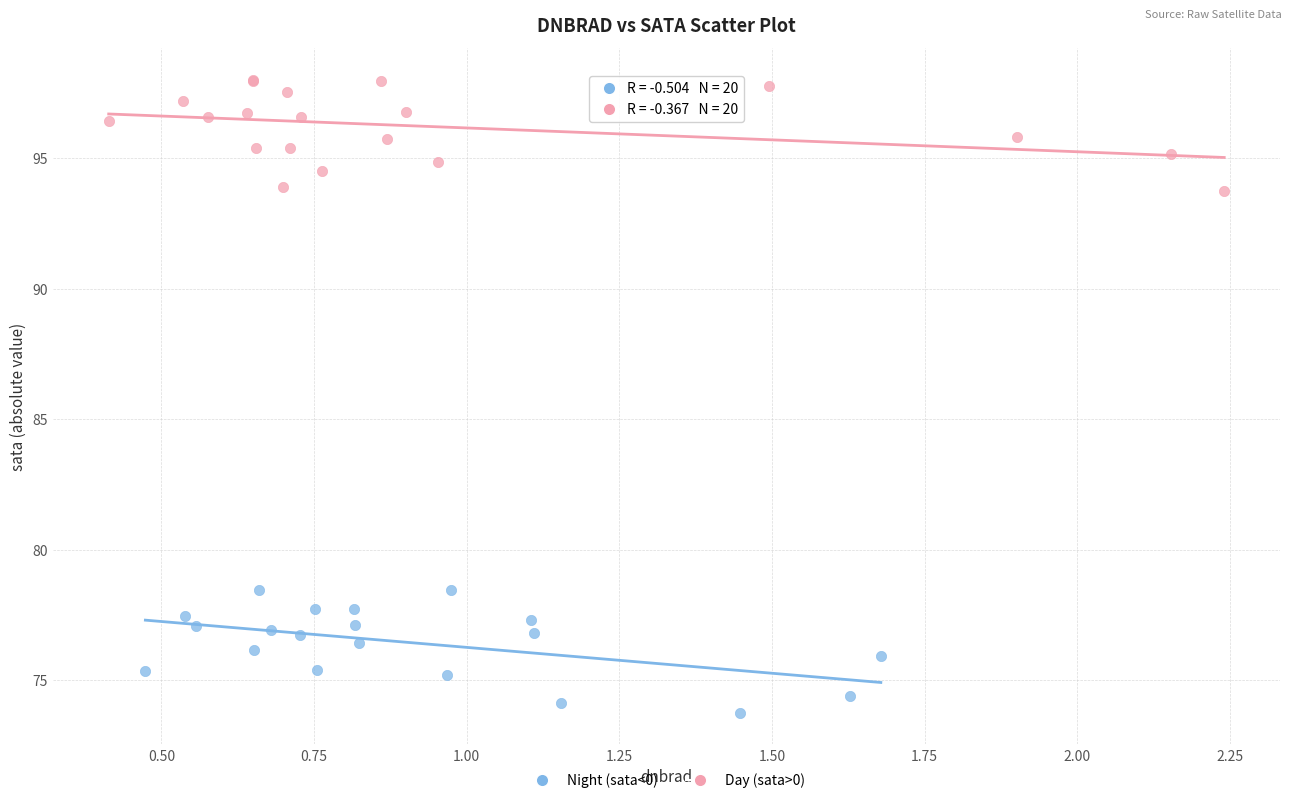

What are all the series names shown in the legend?

Night (sata<0), Day (sata>0)